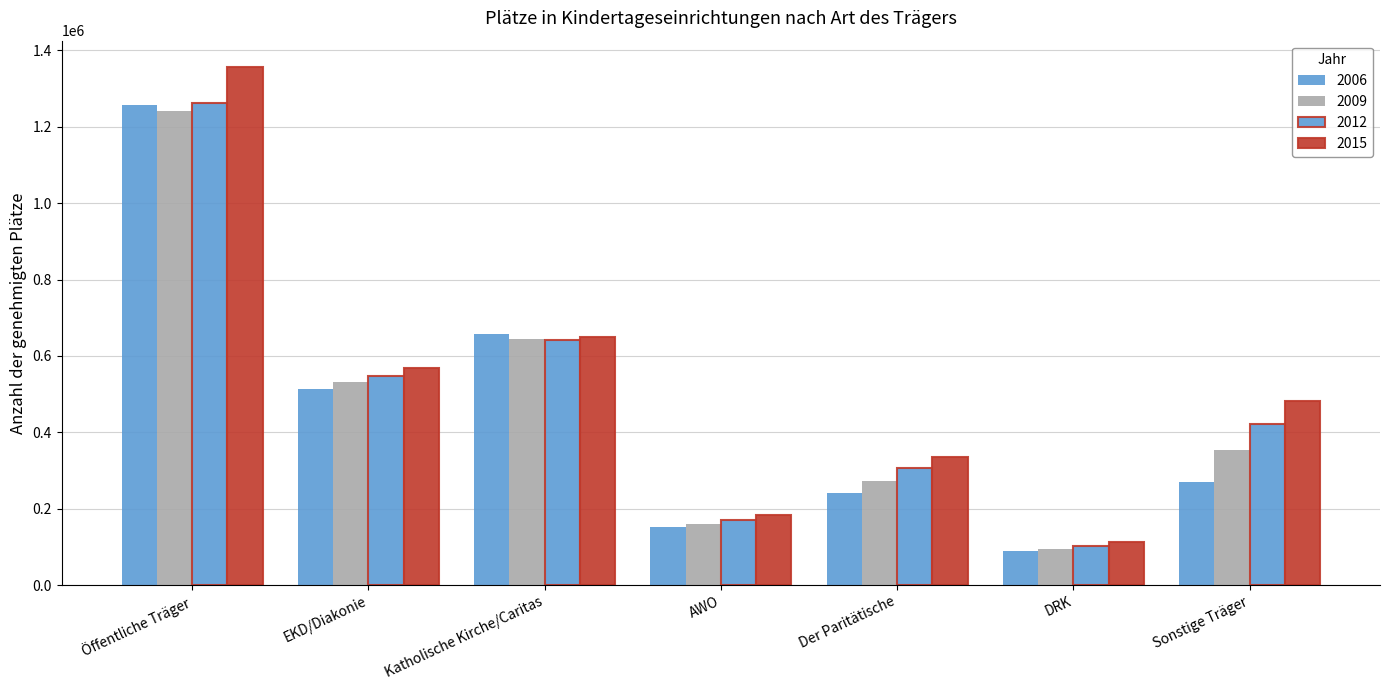

How many bars are there in each group?

4